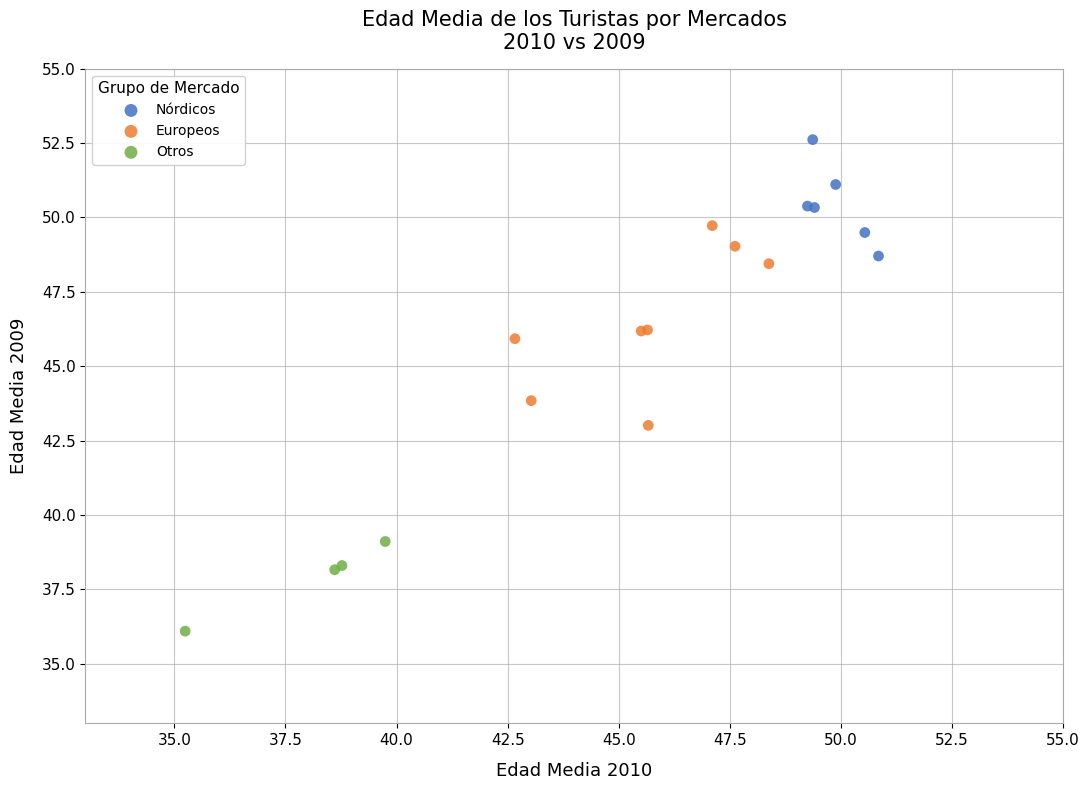

Which series reaches the minimum Y coordinate?

Otros